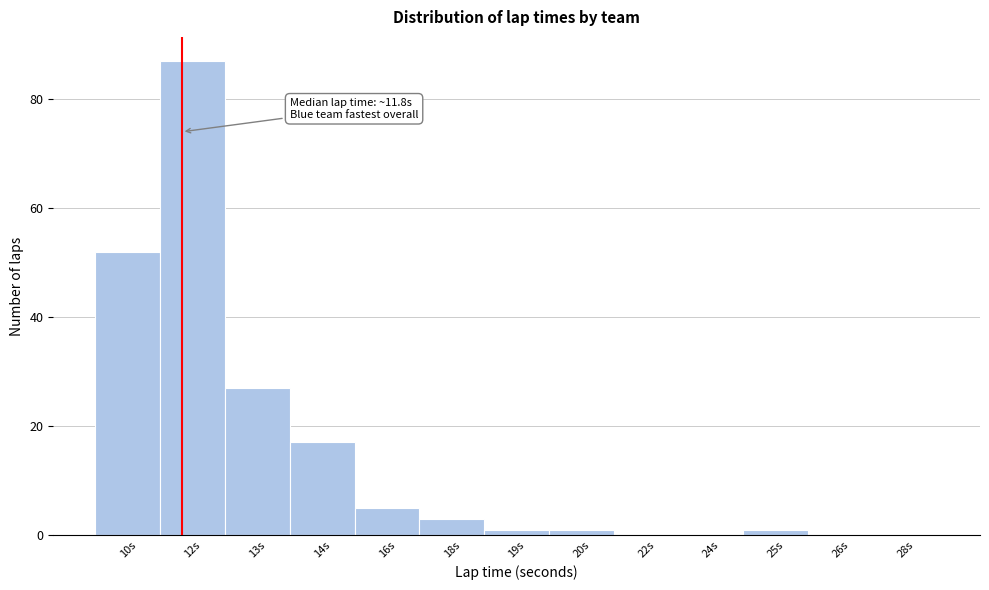

Reading left to right, transcribe all the data shown in this chart.

10s=52	12s=87	13s=27	14s=17	16s=5	18s=3	19s=1	20s=1	22s=0	24s=0	25s=1	26s=0	28s=0